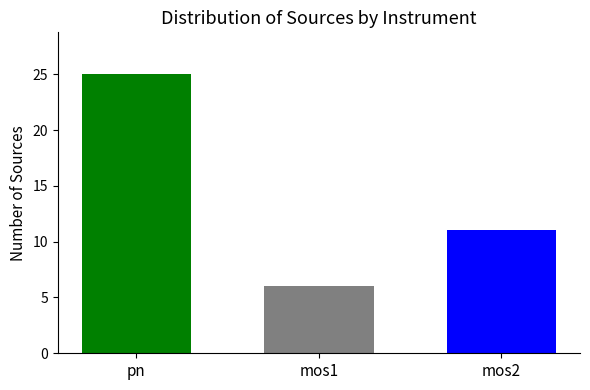

List the labels in order of value, smallest first.

mos1, mos2, pn